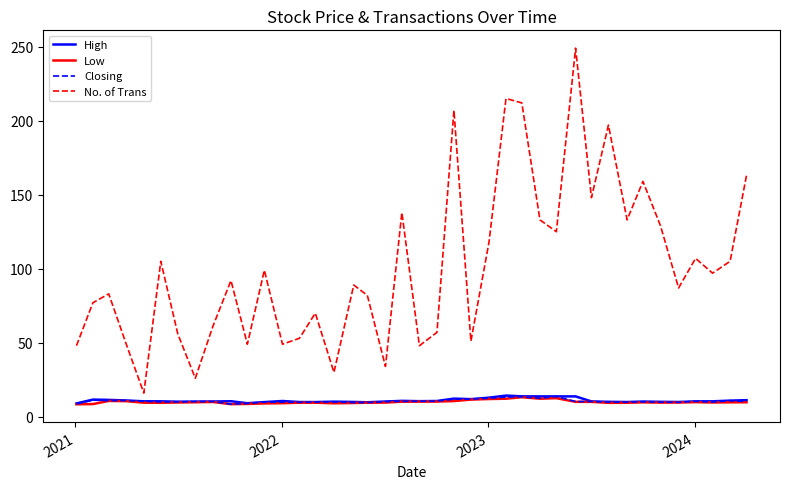

What is the difference between the second highest and second lowest values in the No. of Trans series?

189.0